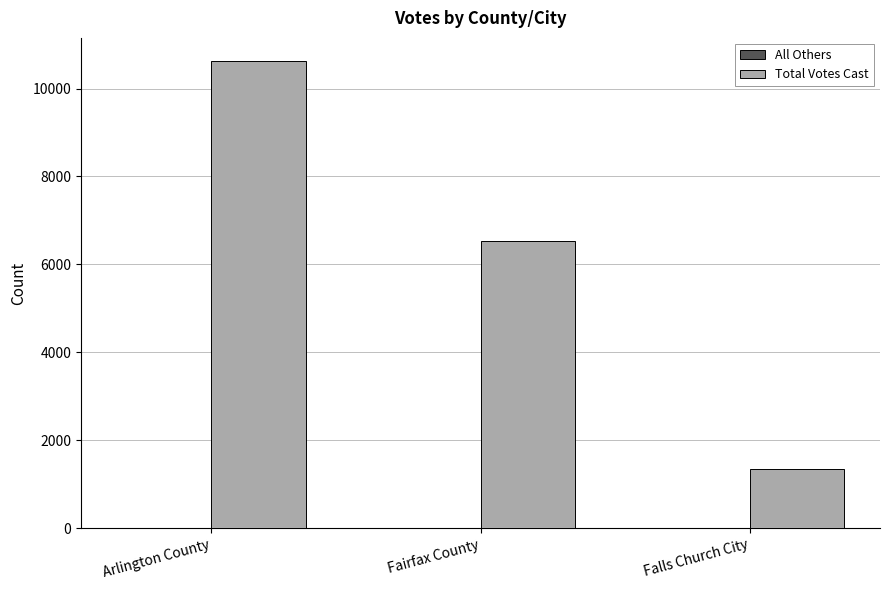

Which label corresponds to the largest value in the chart?

Arlington County